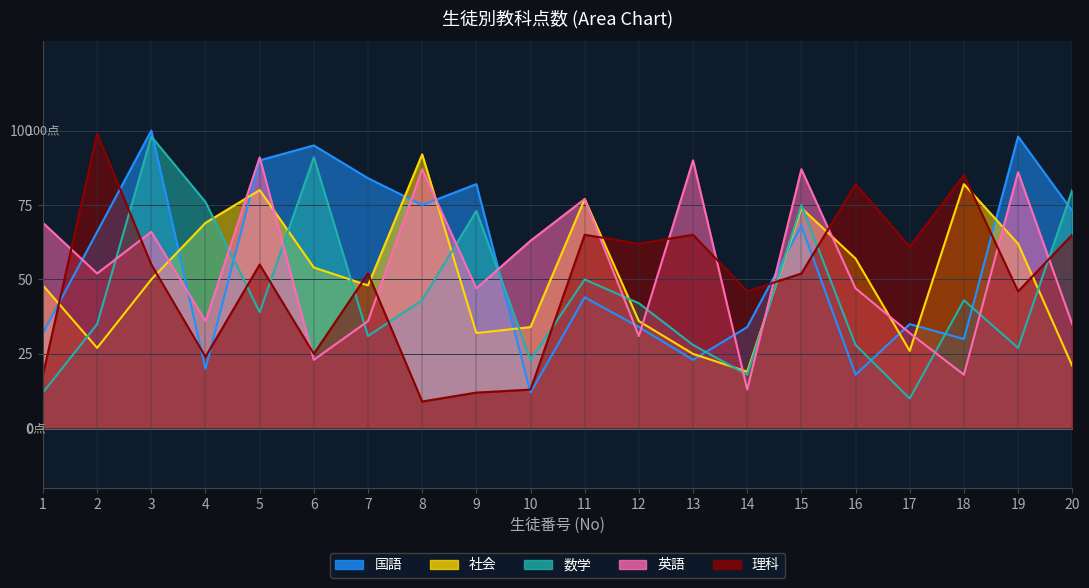

Reading left to right, what are all the values shown in this chart?

国語: 32	66	100	20	90	95	84	75	82	12	44	34	23	34	68	18	35	30	98	73
社会: 48	27	50	69	80	54	48	92	32	34	77	36	25	19	74	57	26	82	62	21
数学: 12	35	98	76	39	91	31	43	73	23	50	42	28	18	75	28	10	43	27	80
英語: 69	52	66	36	91	23	36	87	47	63	77	31	90	13	87	47	32	18	86	35
理科: 18	99	55	24	55	25	52	9	12	13	65	62	65	46	52	82	61	85	46	65